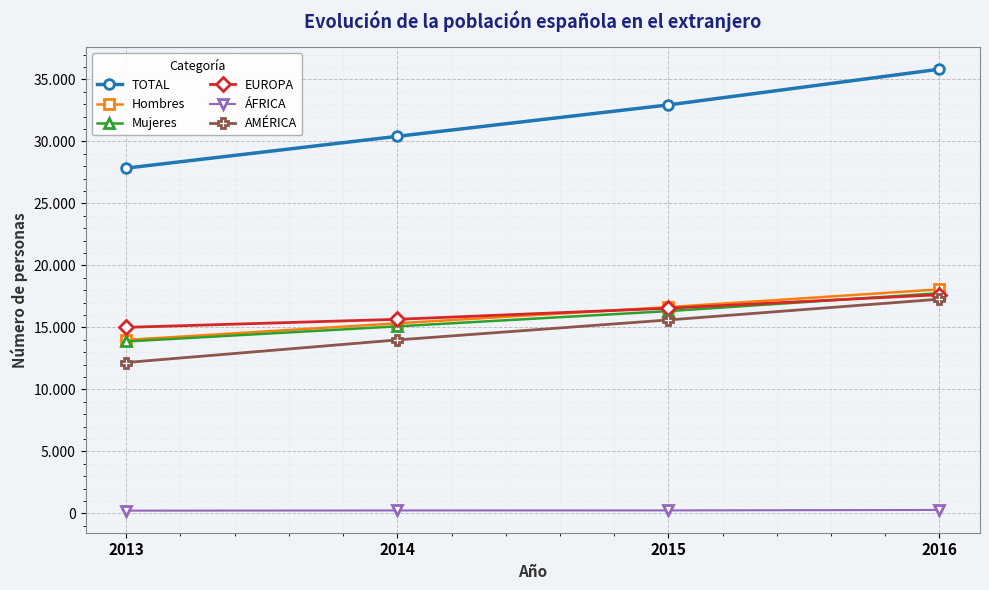

True or false: Hombres has more than 2 points higher than both neighbors.

False